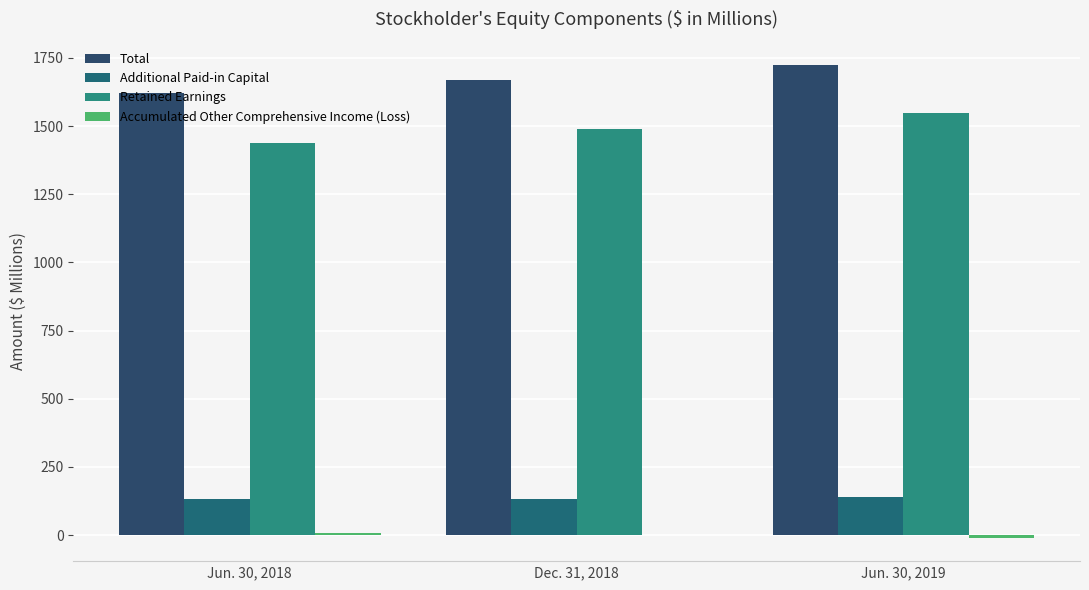

Does the chart contain stacked bars?

No